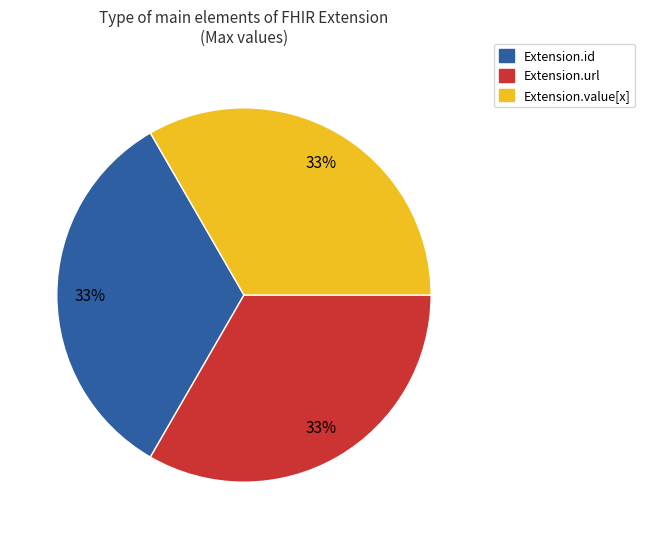

How many segments does this pie chart have?

3